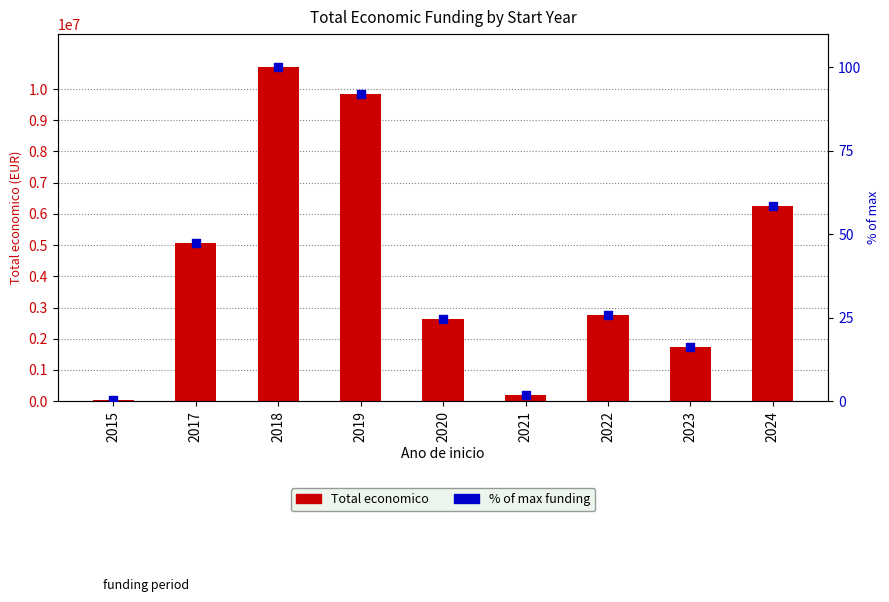

At how many categories does at least one series exceed 5094539?

3